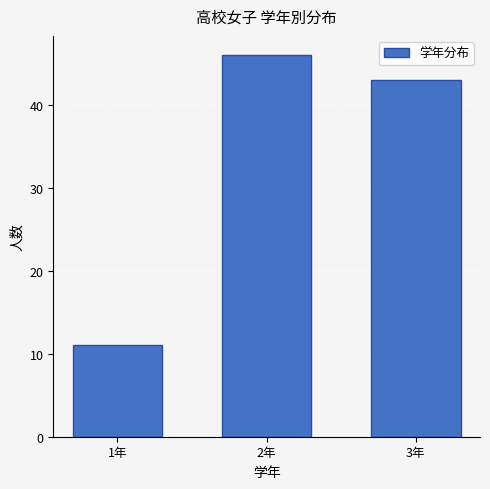

Reading left to right, list all the values displayed in this chart.

1年=11	2年=46	3年=43